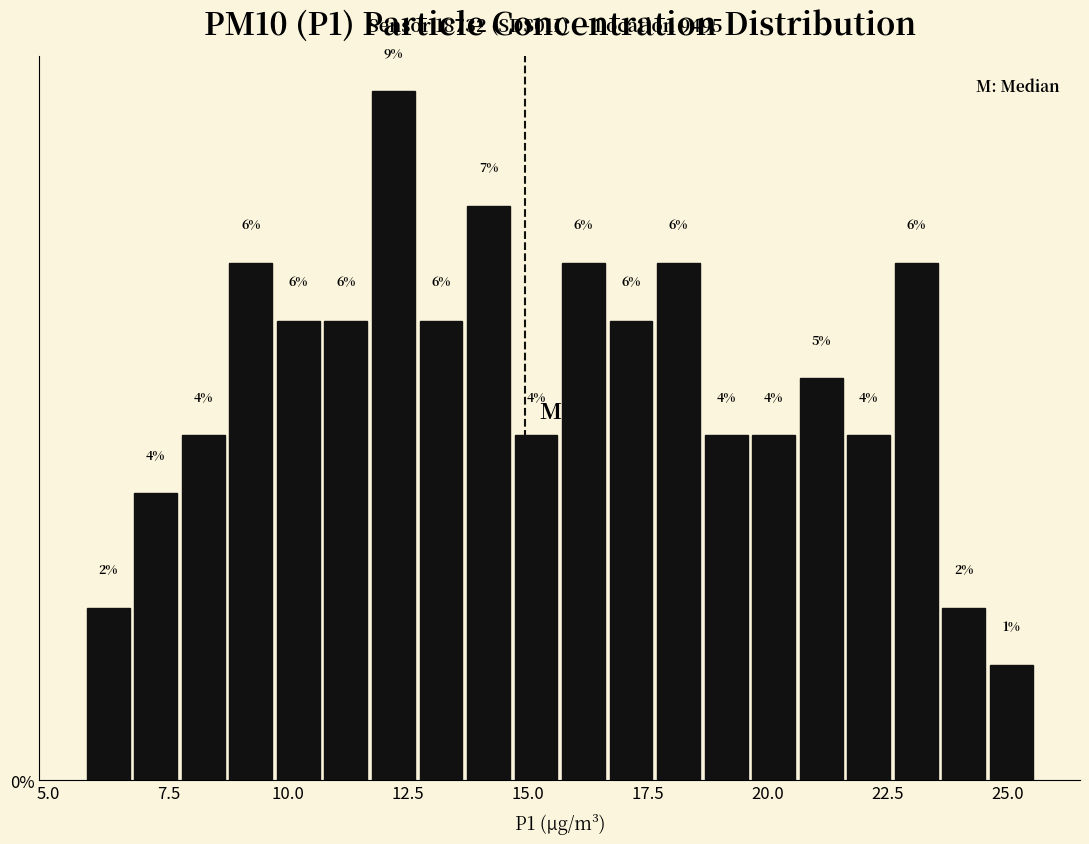

Read against the x-axis, roughly where is the centre of the tallest bar?

12.0